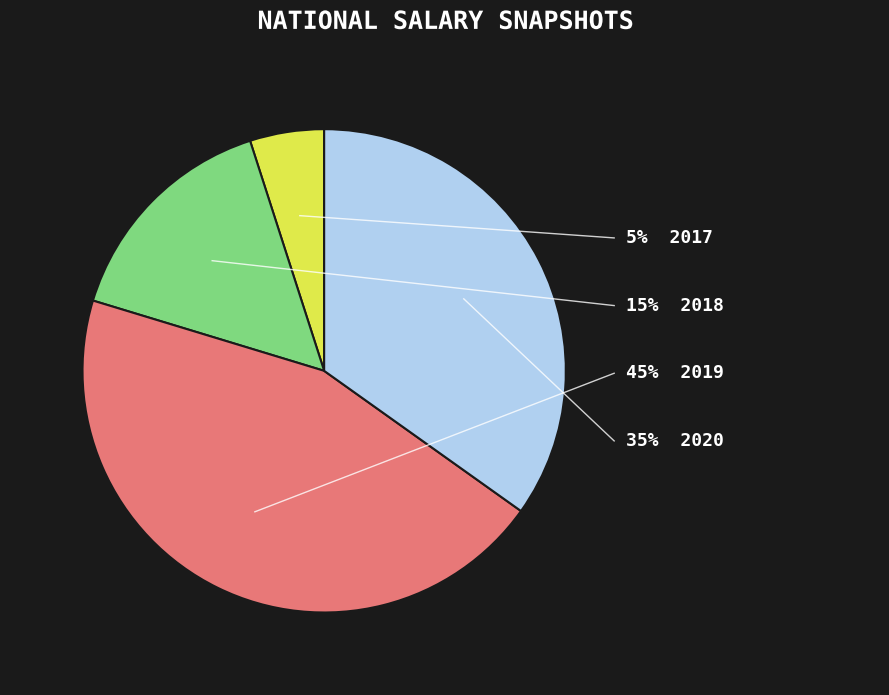

Is there any slice that represents more than half of the pie?

No